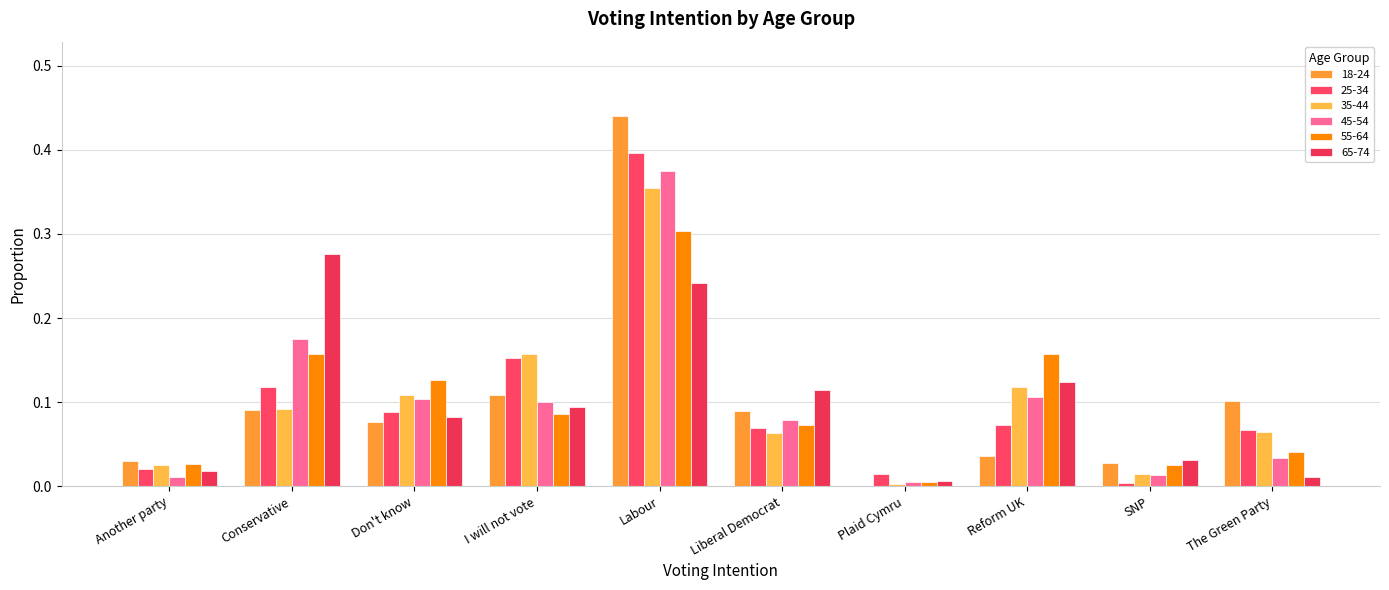

Are the bars horizontal?

No